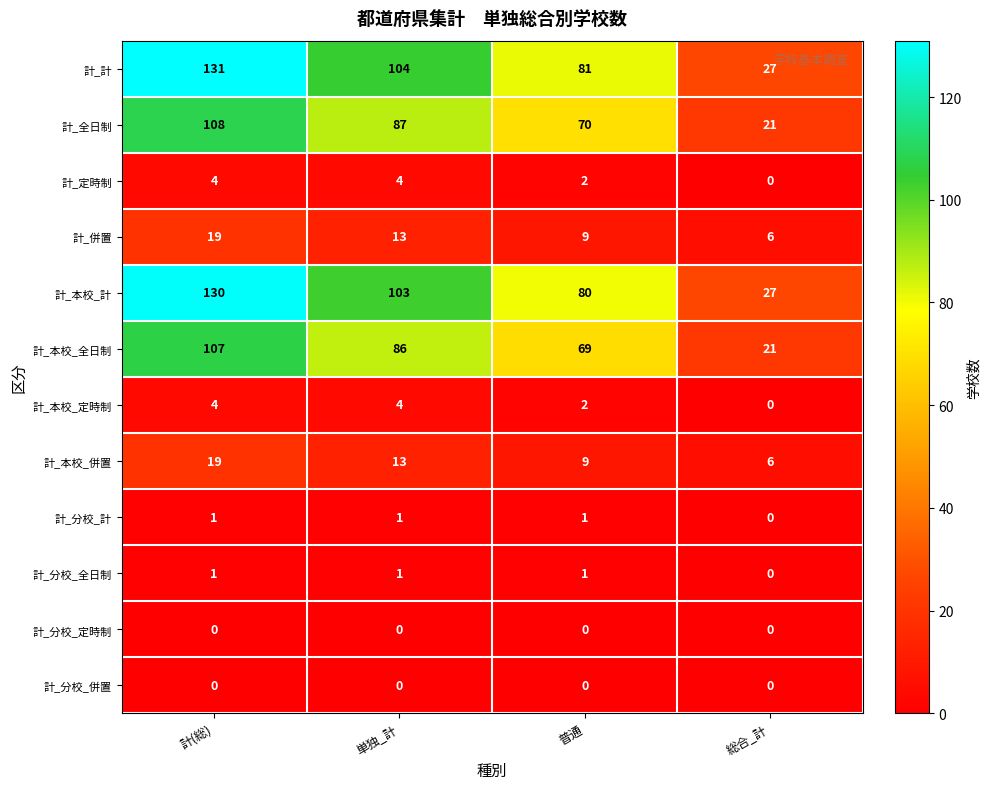

The value of 計_本校_全日制 at 単独_計 is 86. True or false?

True